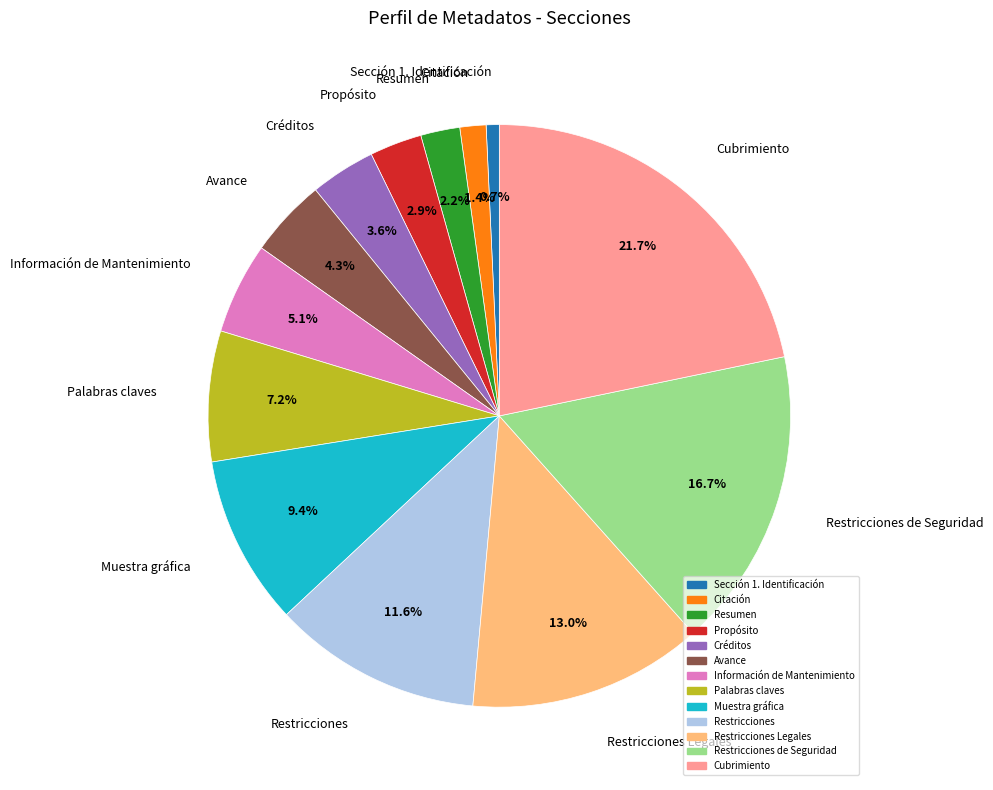

How many segments does this pie chart have?

13